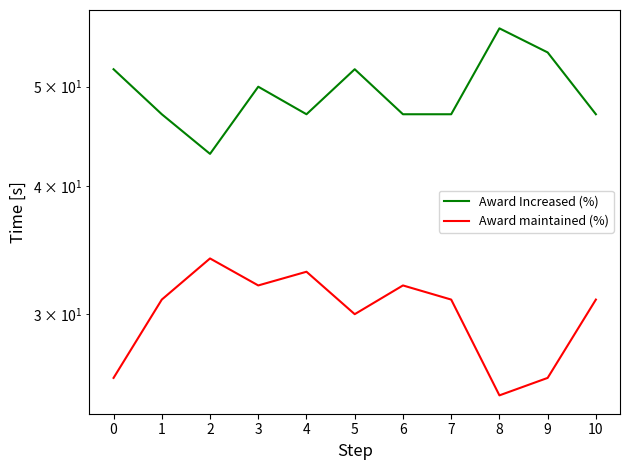

Reading left to right, transcribe all the data shown in this chart.

Award Increased (%): 0=52	1=47	2=43	3=50	4=47	5=52	6=47	7=47	8=57	9=54	10=47
Award maintained (%): 0=26	1=31	2=34	3=32	4=33	5=30	6=32	7=31	8=25	9=26	10=31